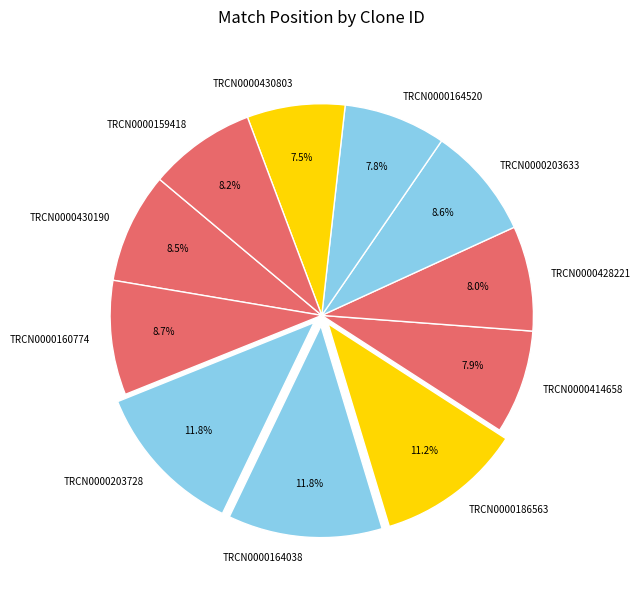

What is the ratio of the value at TRCN0000160774 to the value at TRCN0000430190?

1.0